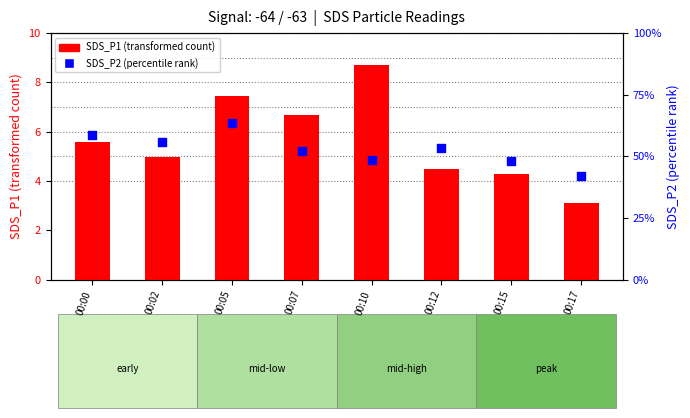

Which series reaches the maximum Y coordinate?

SDS_P1 (transformed count)